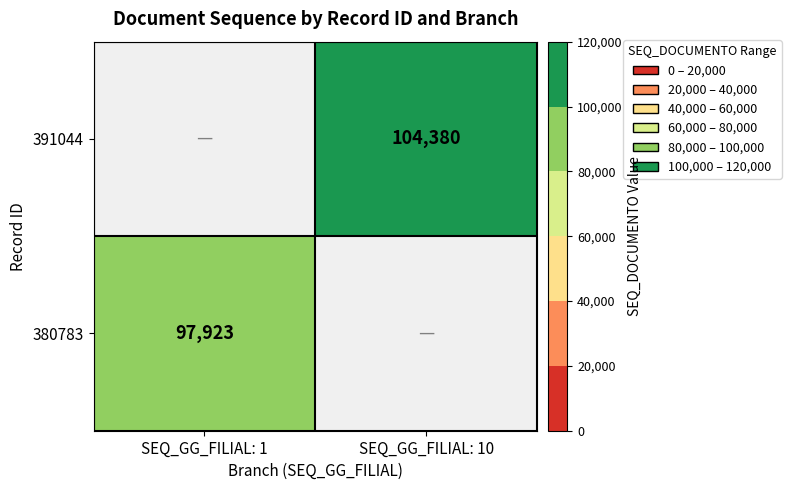

The 380783 series shows 39863 at SEQ_GG_FILIAL: 1. True or false?

False